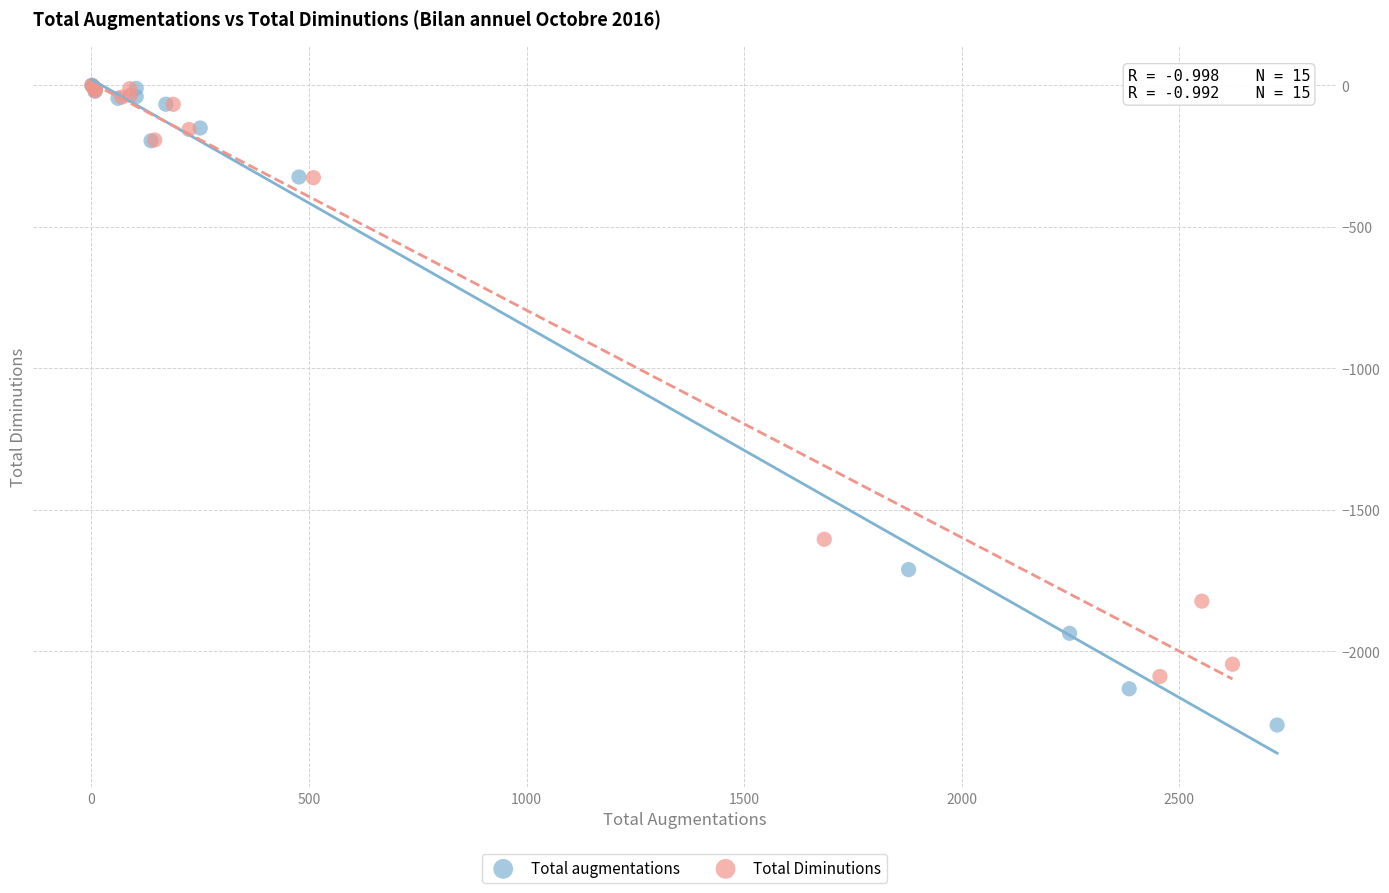

Which series has the widest spread of Y values?

Total augmentations